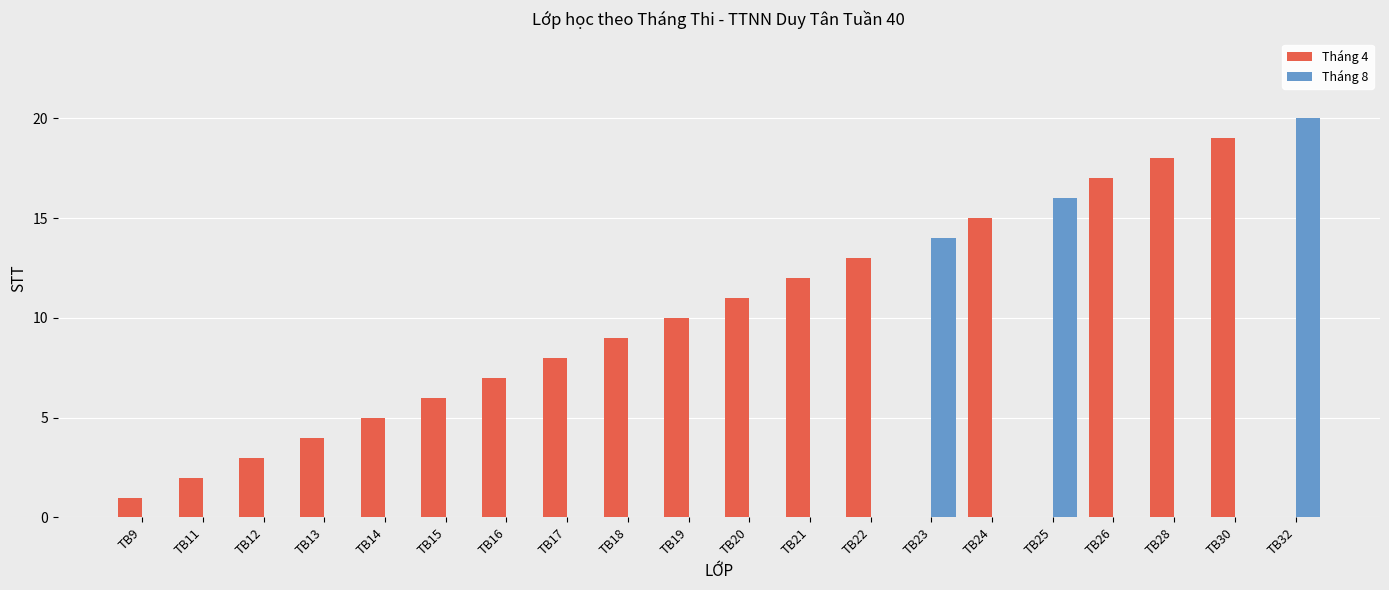

The value of Tháng 8 at TB9 is 0. True or false?

True